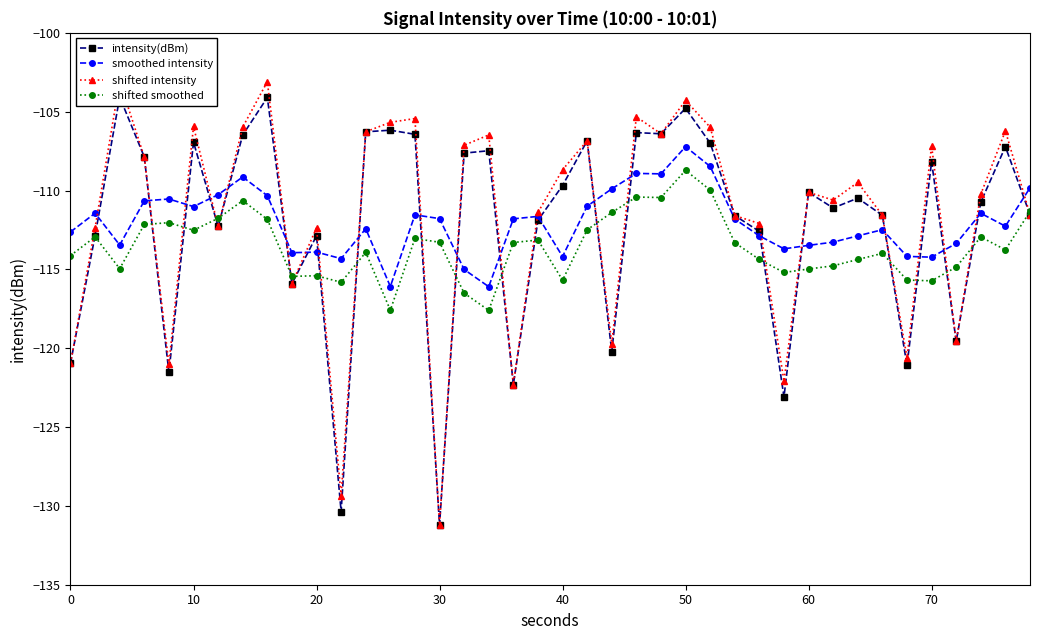

Which series ends up on top after the final intersection of intensity(dBm) and smoothed intensity?

smoothed intensity